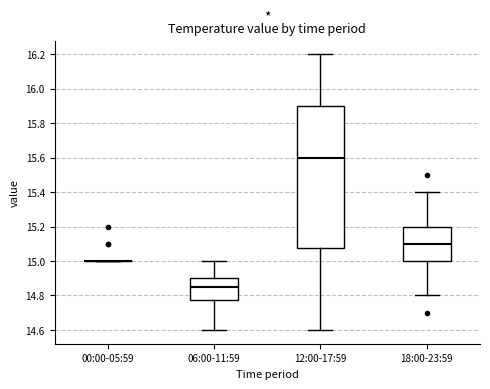

Where is the upper edge of the box for 06:00-11:59 on the y-axis? The values are not printed on the chart, so give them approximately, as read against the axis.

14.90